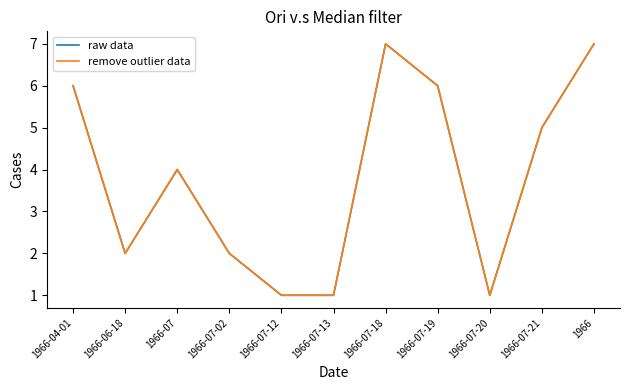

What is the total value across all series at 1966?

14